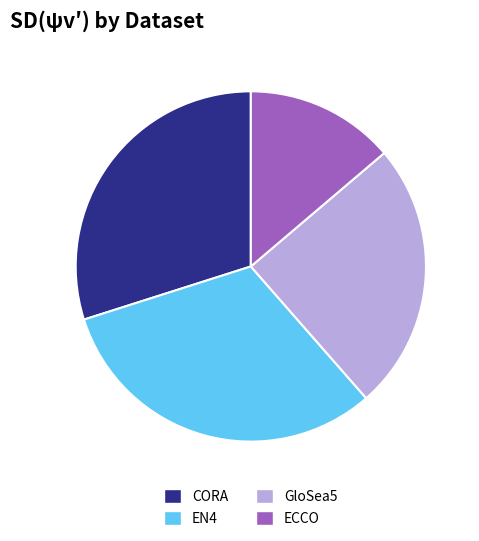

Is there any slice that represents more than half of the pie?

No